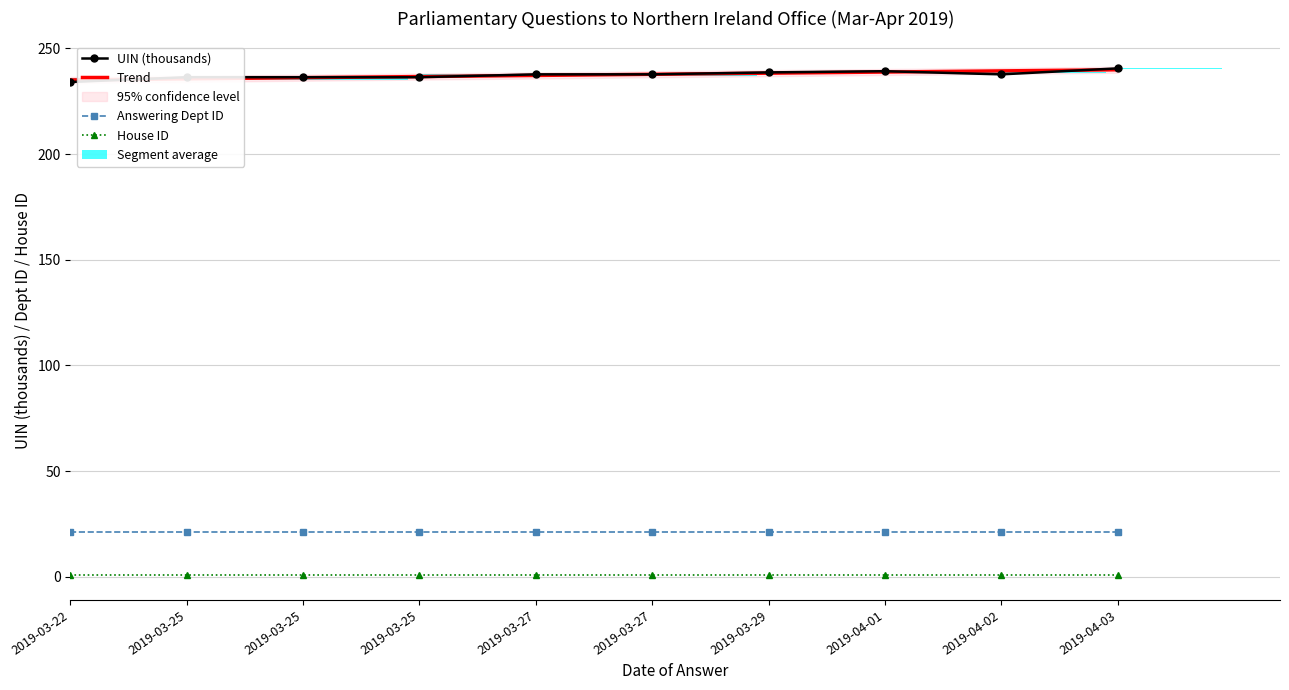

At which label does UIN (thousands) first exceed 237?

2019-03-27